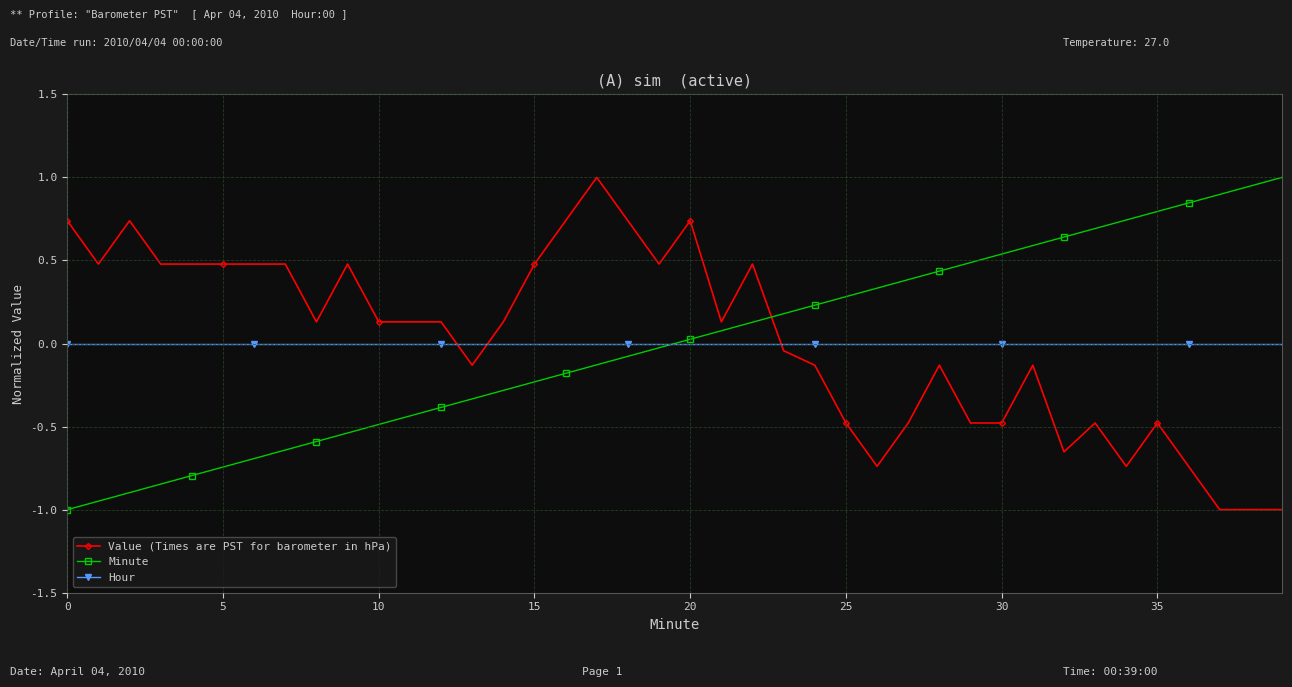

After their last crossing, which series has the higher values: Value (Times are PST for barometer in hPa) or Minute?

Minute